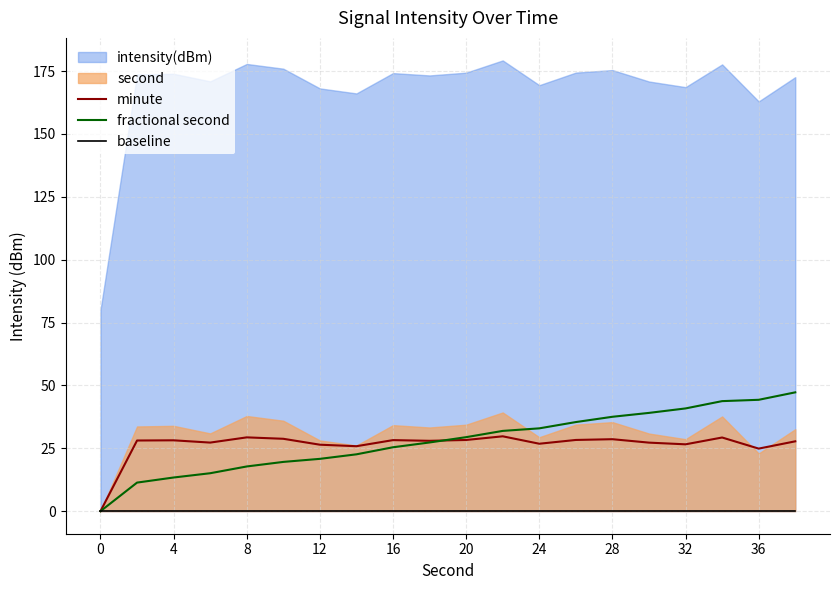

In minute, how many points are higher than both neighbors (excluding endpoints)?

6